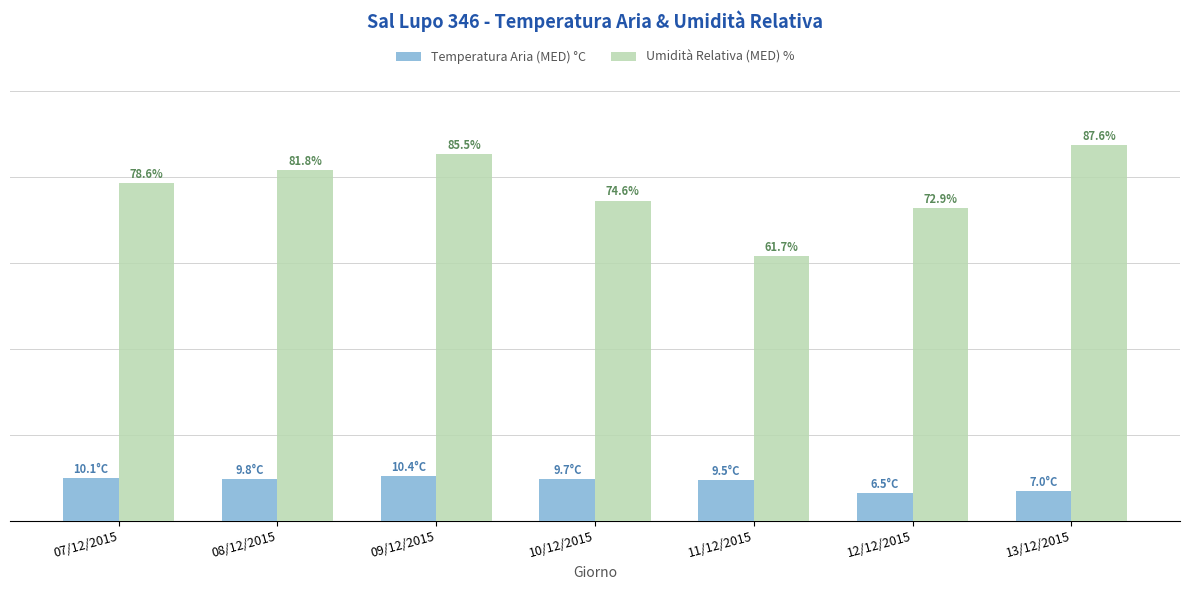

Which category has the lowest value in the Temperatura Aria (MED) °C series?

12/12/2015